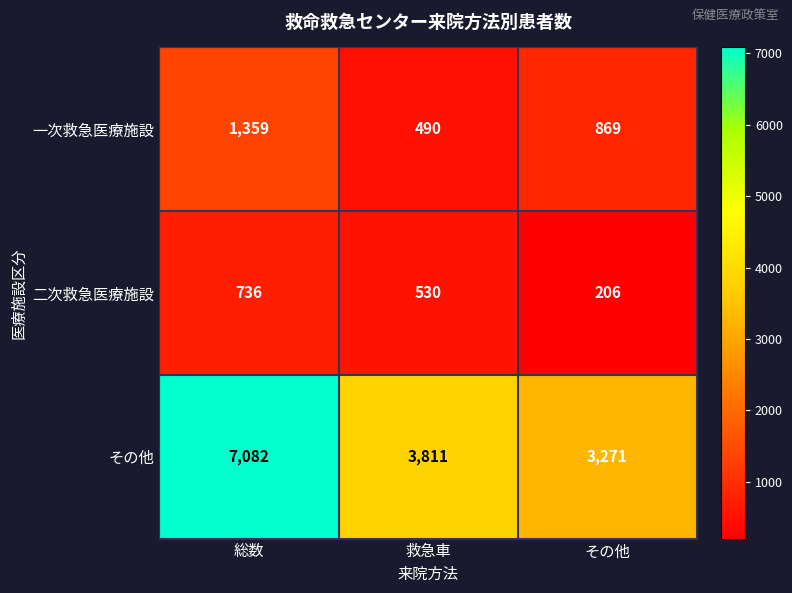

Is it true that 二次救急医療施設 equals 530 at 救急車?

True